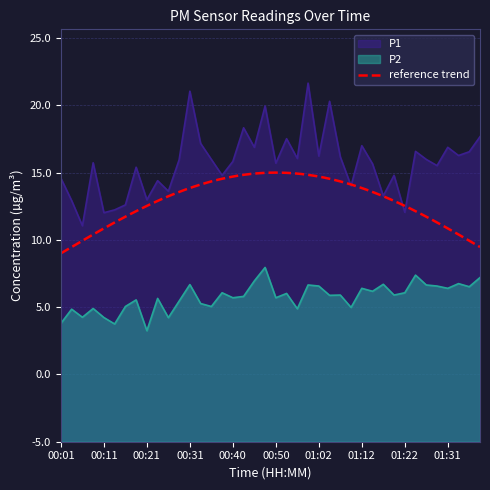

Is the value of P1 at 01:00 greater than the value of P2 at 01:07?

Yes